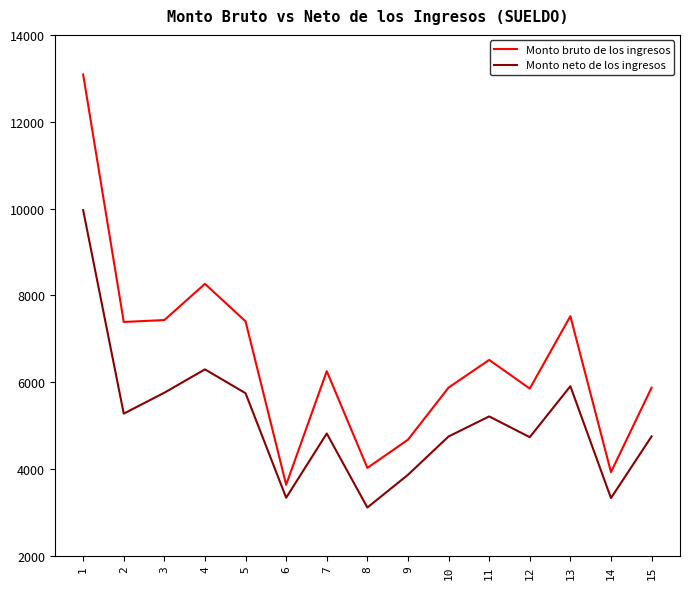

The value of Monto neto de los ingresos at 4 is 6294.5. True or false?

True